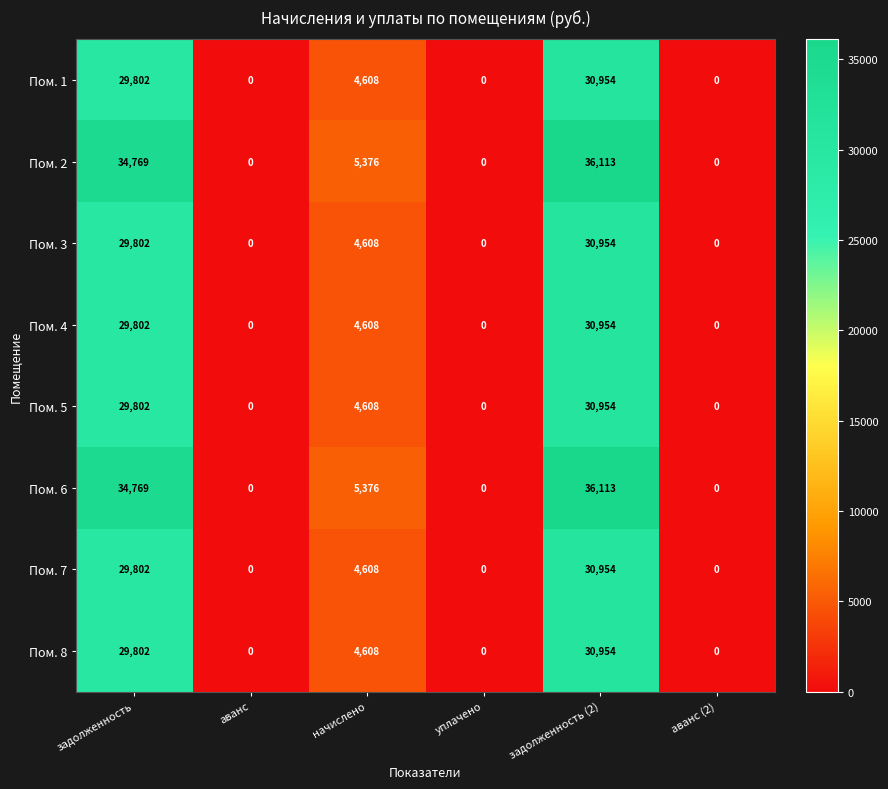

How many distinct data groups are displayed?

8